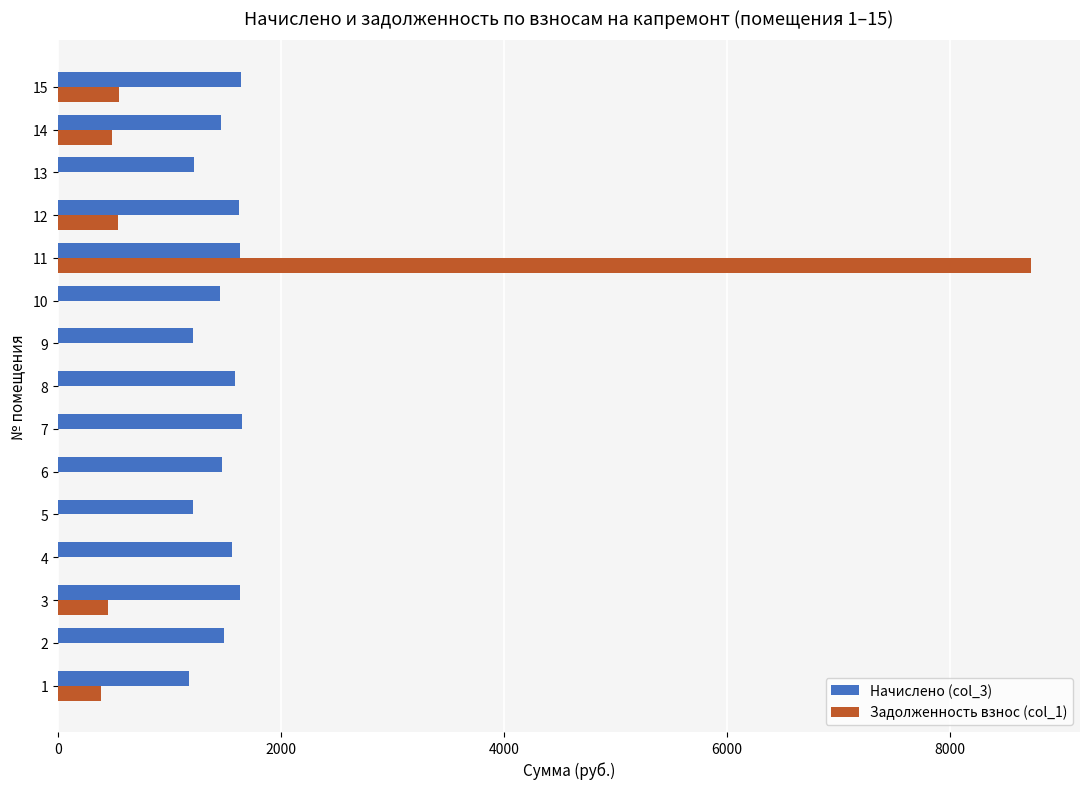

How many series are shown in this chart?

2